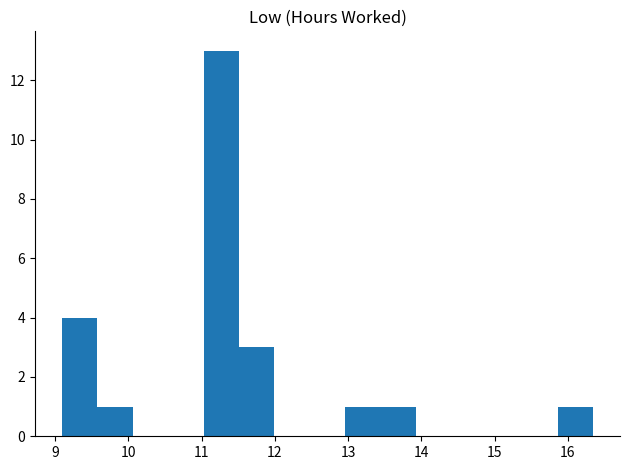

What is the height of the bar covering 11.0 to 11.5 on the x-axis? Neither the bar edges nor the heights are printed on the chart, so give them approximately, as read against the axes.

13